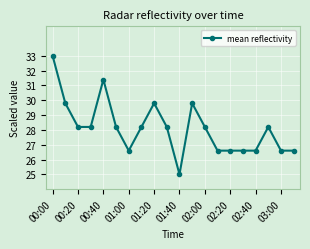

What is the sum of all values?

562.4